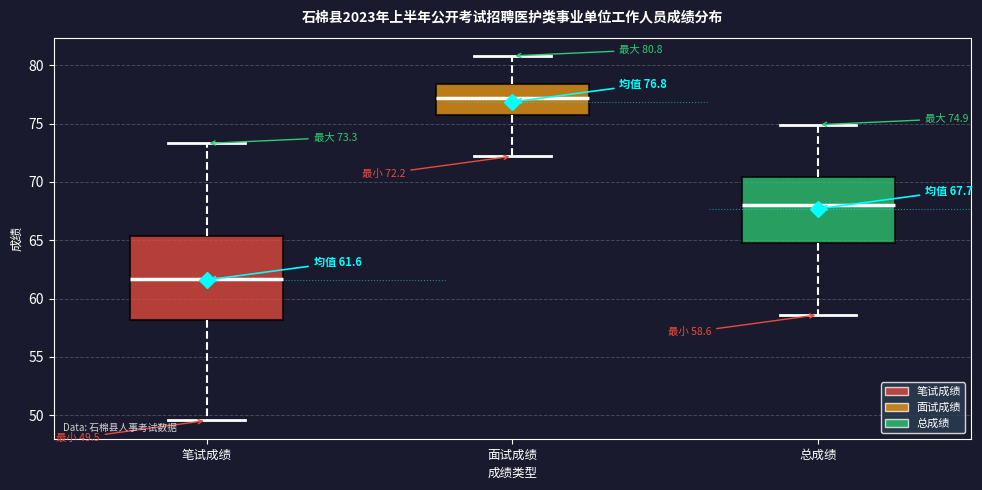

Which box's median line is the highest?

面试成绩